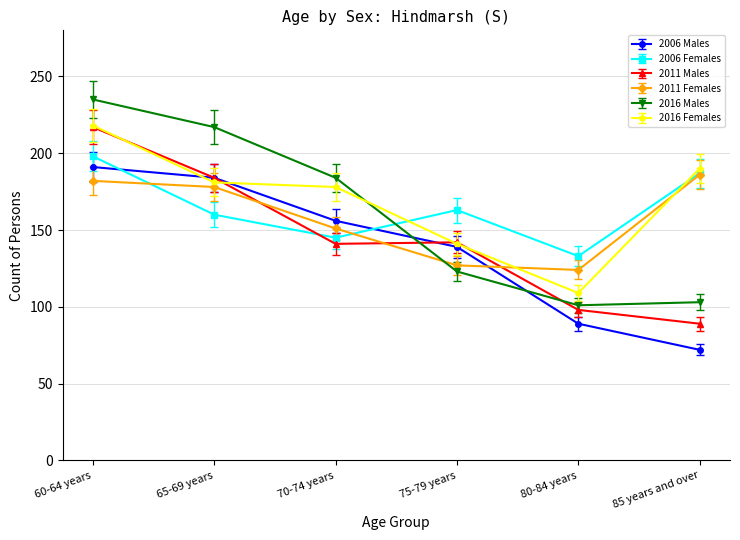

How many distinct data groups are displayed?

6